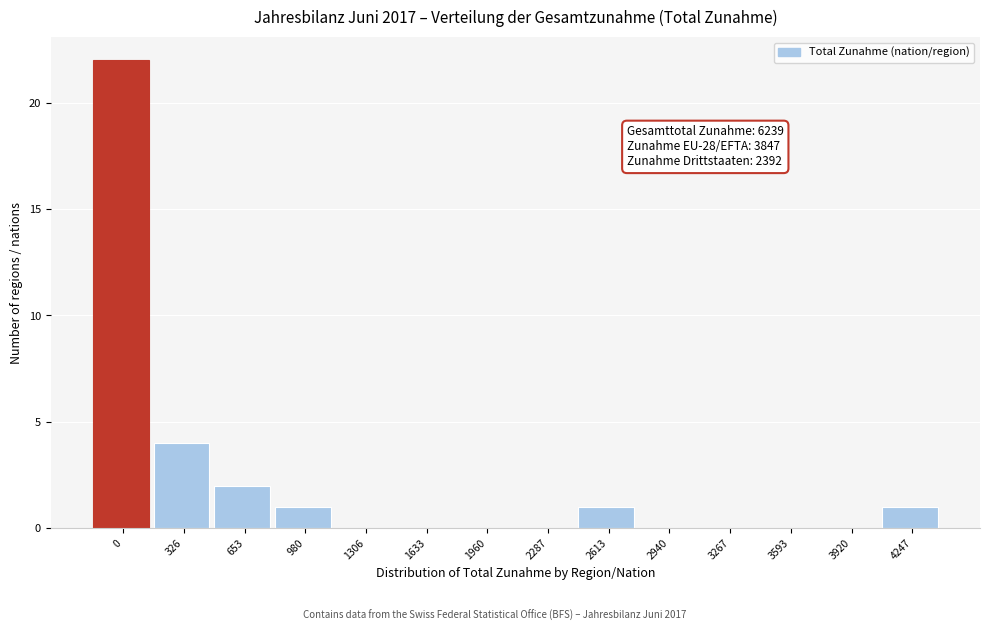

Reading left to right, list all the values displayed in this chart.

0=22	326=4	653=2	980=1	1306=0	1633=0	1960=0	2287=0	2613=1	2940=0	3267=0	3593=0	3920=0	4247=1